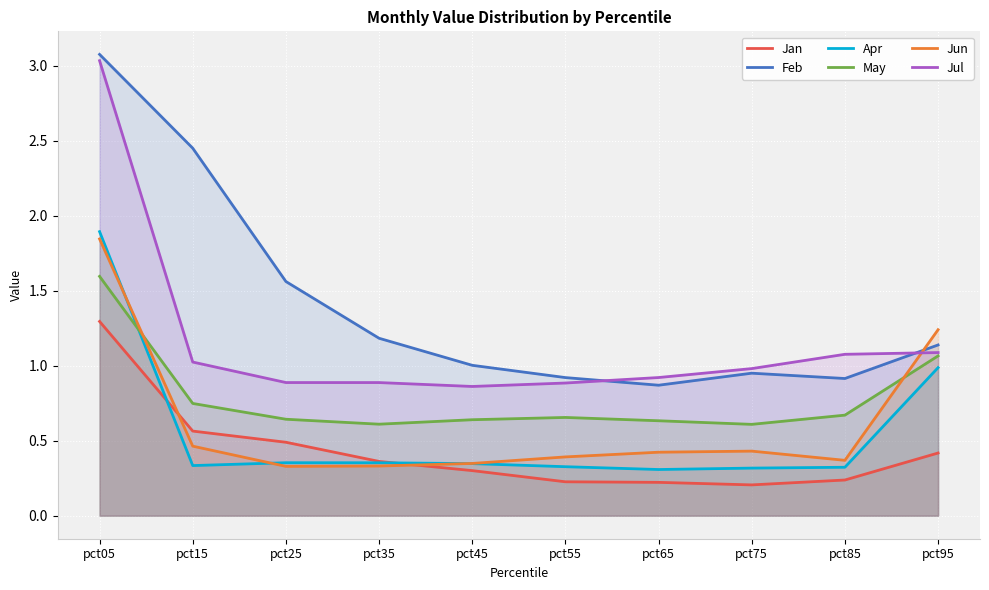

What are all the series names shown in the legend?

Jan, Feb, Apr, May, Jun, Jul